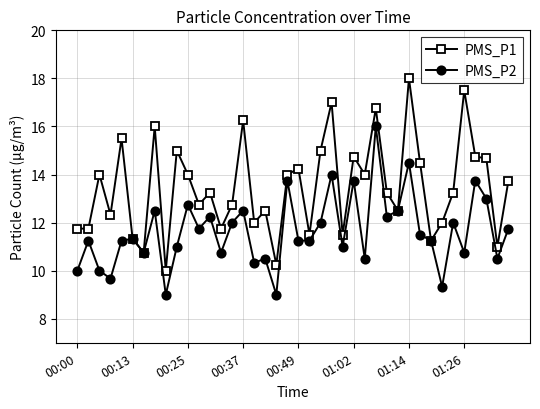

What is the average value of the PMS_P2 series?

11.6